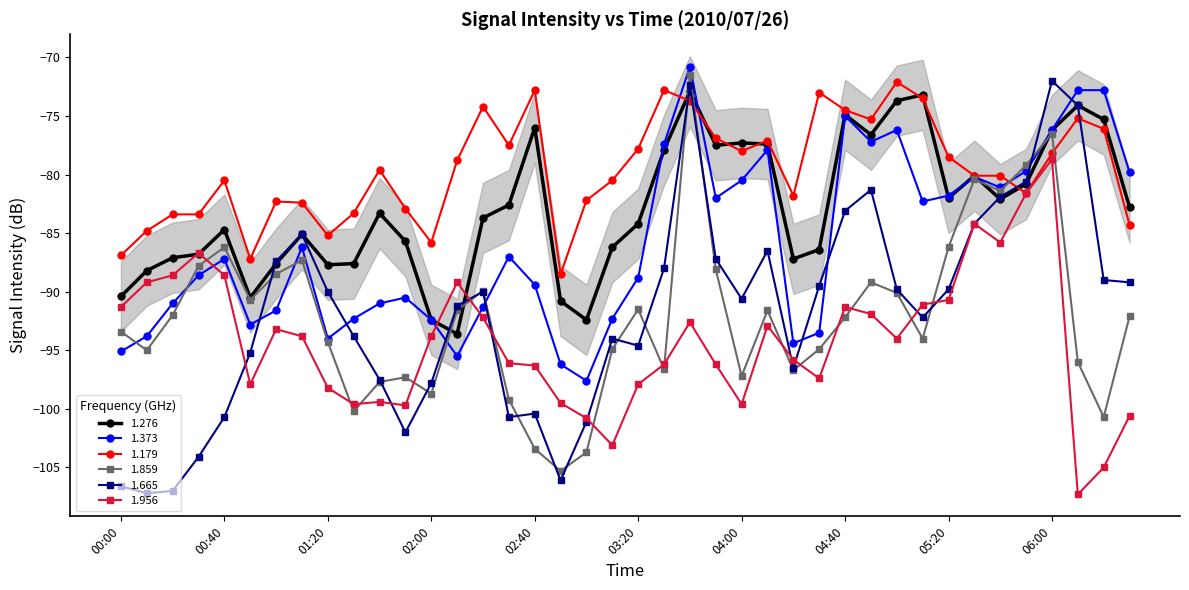

True or false: 1.956 has more than 2 points higher than both neighbors.

True